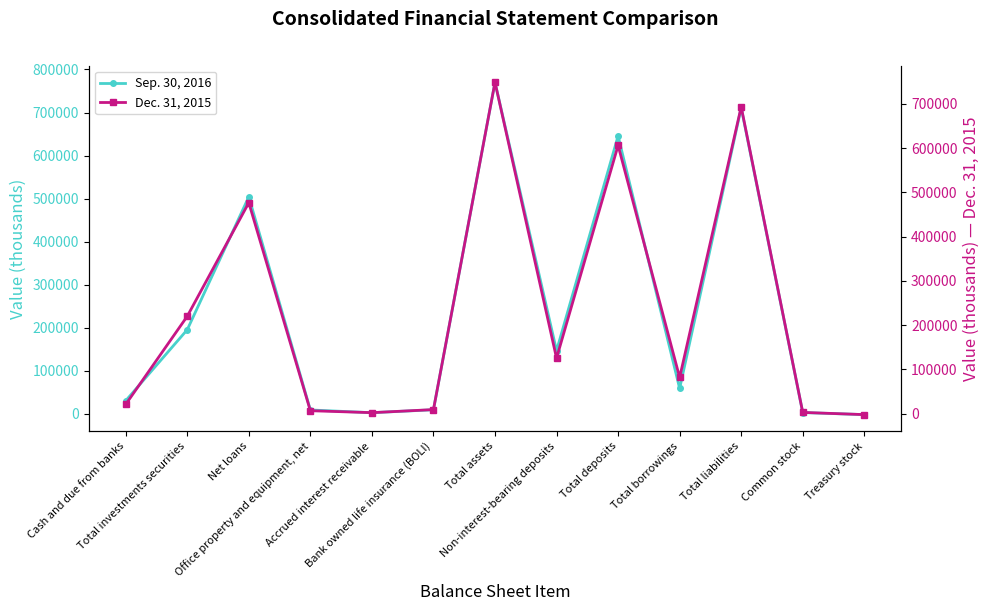

Which series has the largest range (max minus min)?

Sep. 30, 2016